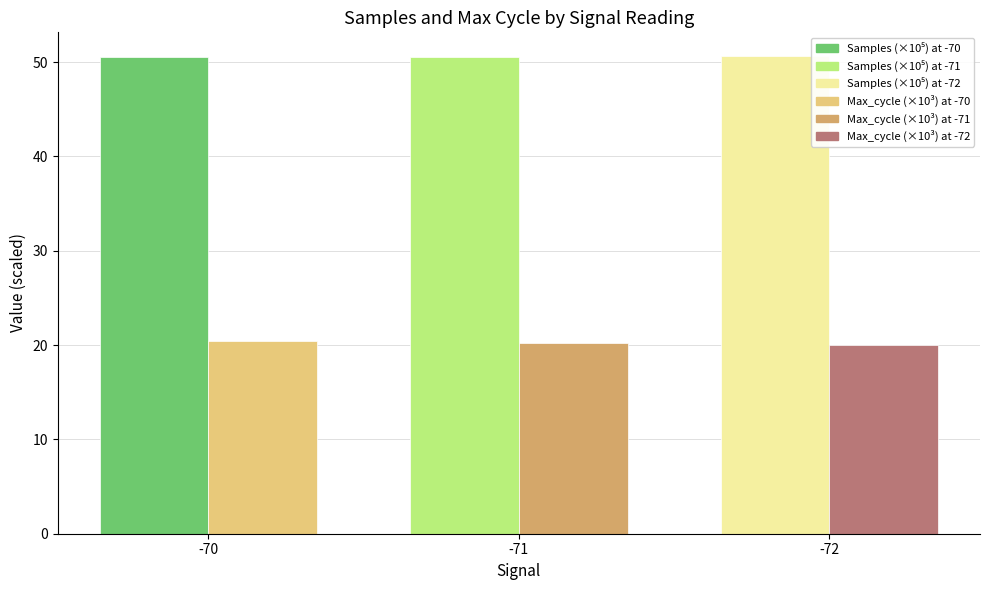

What is the maximum value shown in the chart?

50.6